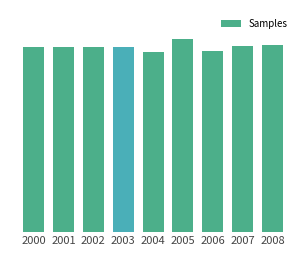

Does the chart contain any negative values?

No